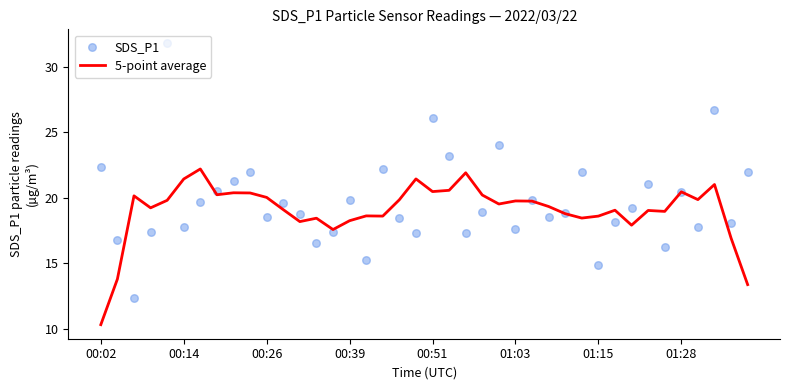

Which series has the largest total across all categories?

SDS_P1